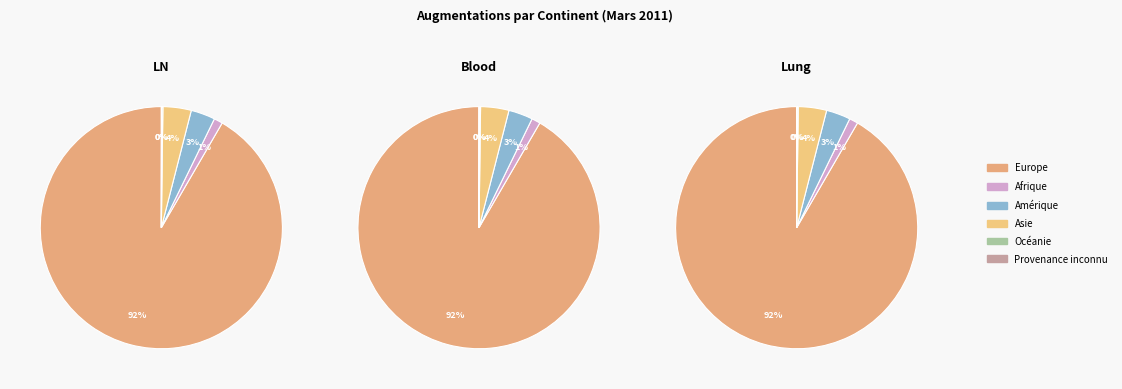

Is it true that Asie is 4% of the pie?

True